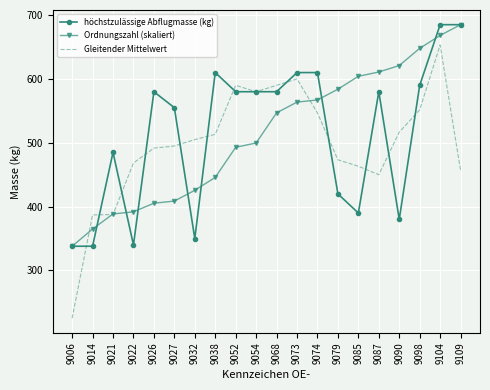

What is the spread (max minus min) of values at 9026?

174.6